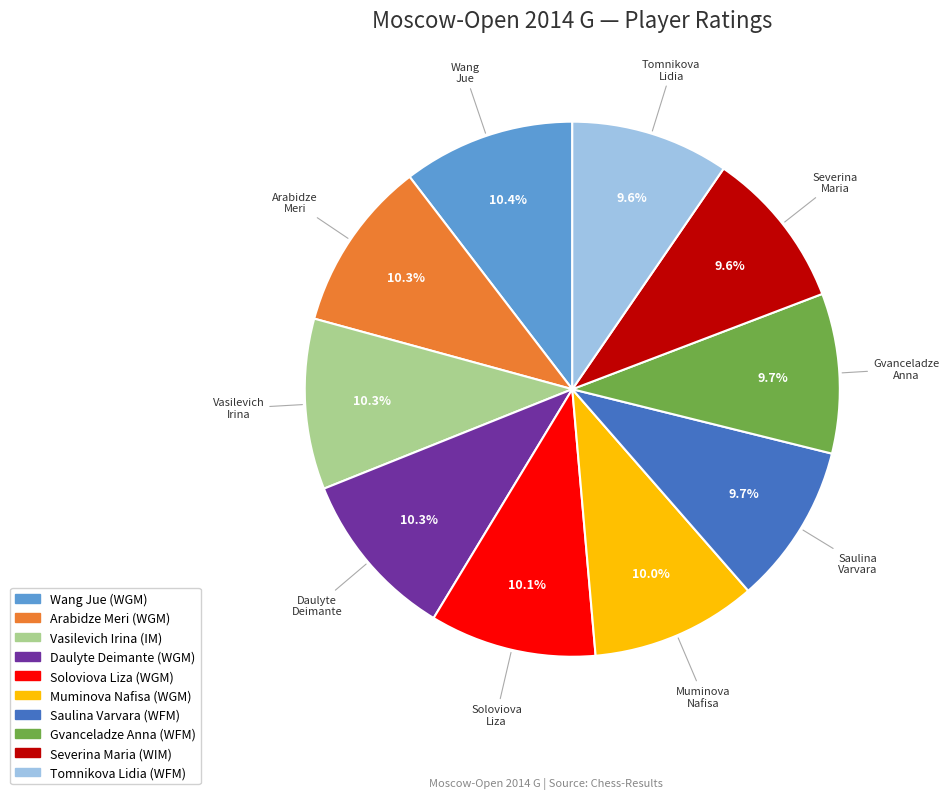

How many segments does this pie chart have?

10